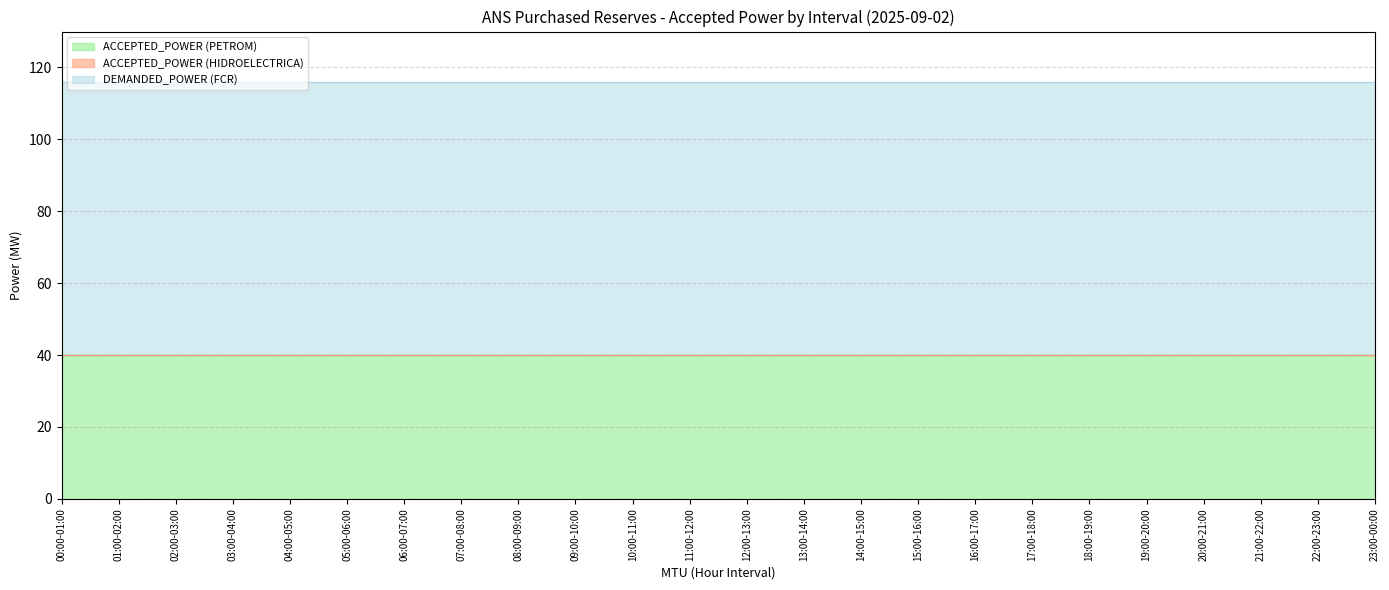

True or false: ACCEPTED_POWER_PETROM and DEMANDED_POWER_FCR cross at least once.

False